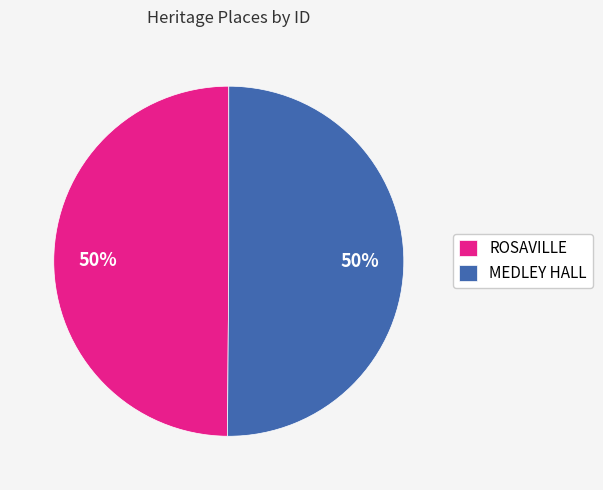

Do ROSAVILLE and MEDLEY HALL together represent more than half of the pie?

Yes